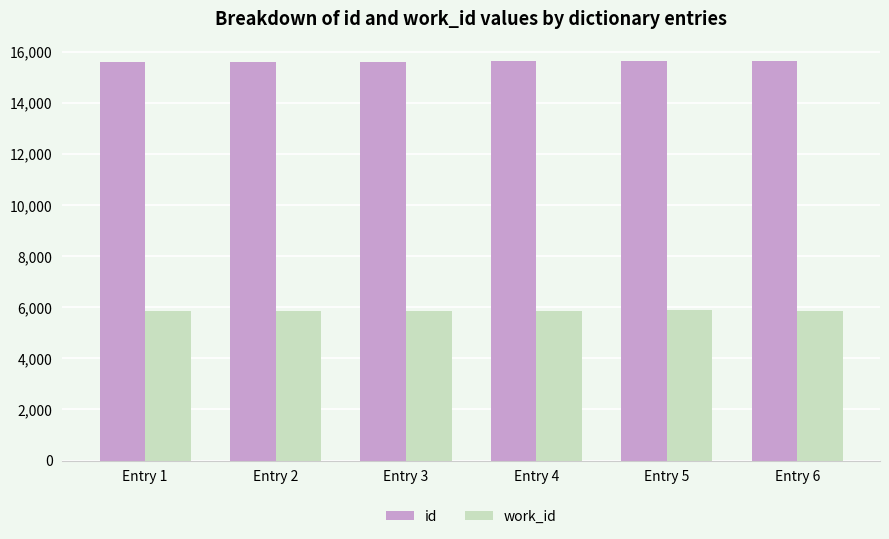

What is the spread (max minus min) of values at Entry 6?

9756